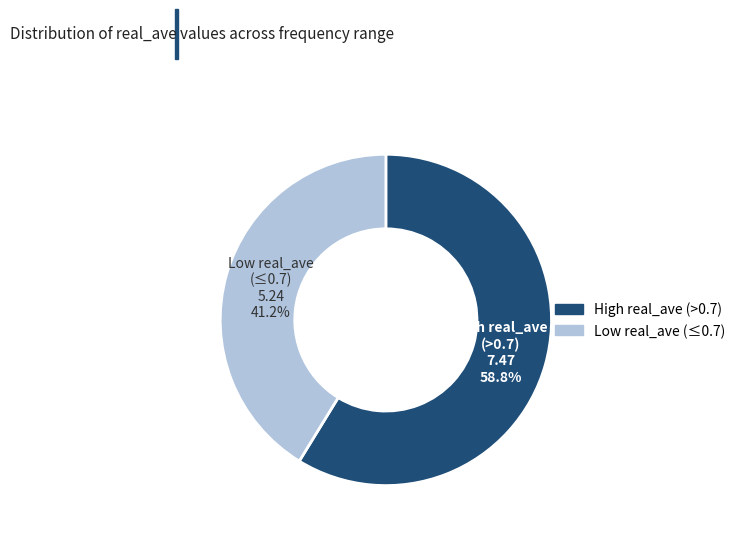

Does any single category account for the majority?

Yes